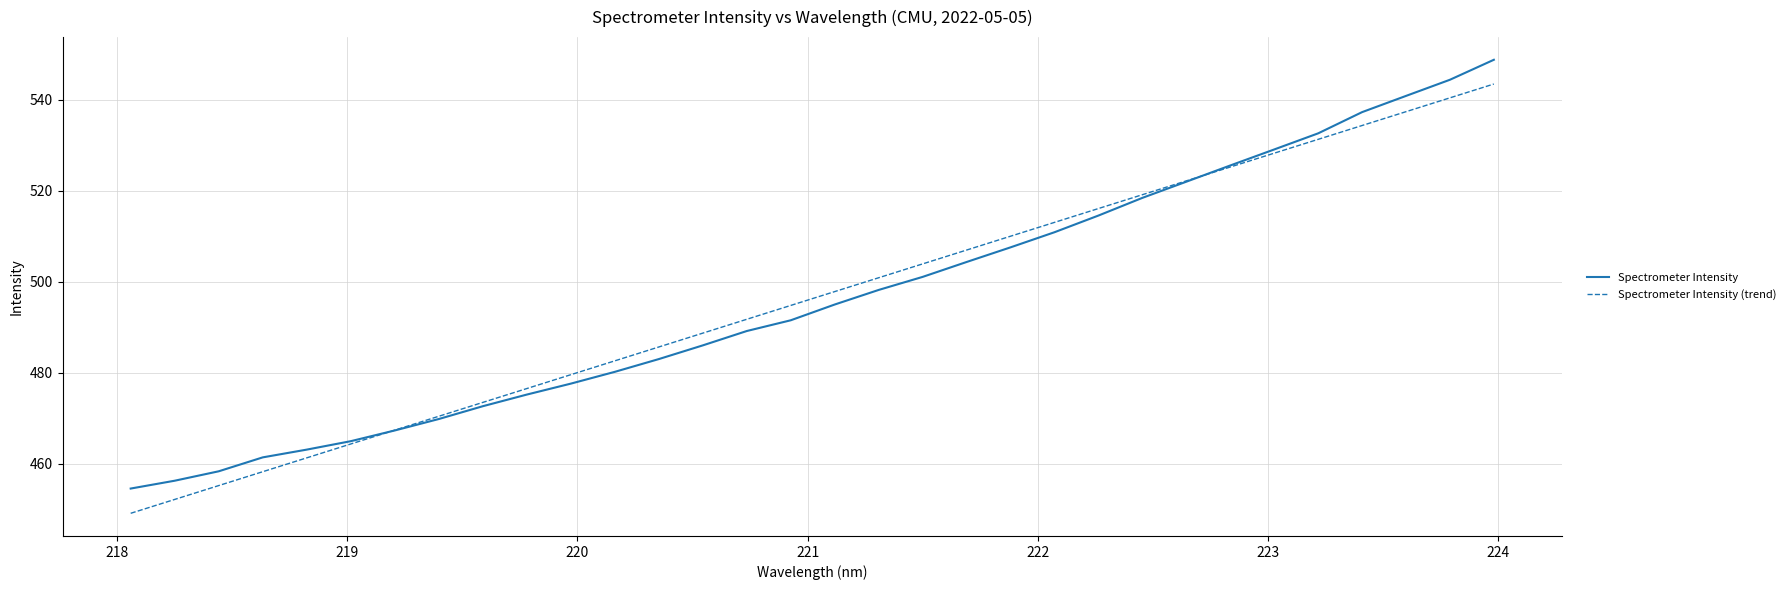

What is the difference between the maximum and minimum values in the Spectrometer Intensity (trend) series?

94.3